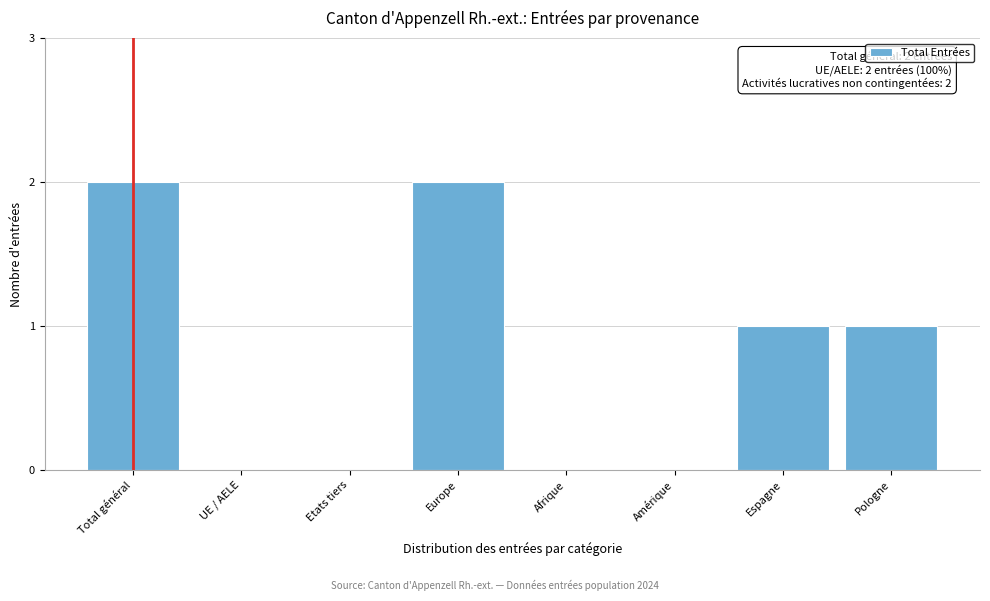

Reading left to right, extract all data points from this chart.

Total général=2	UE / AELE=0	Etats tiers=0	Europe=2	Afrique=0	Amérique=0	Espagne=1	Pologne=1